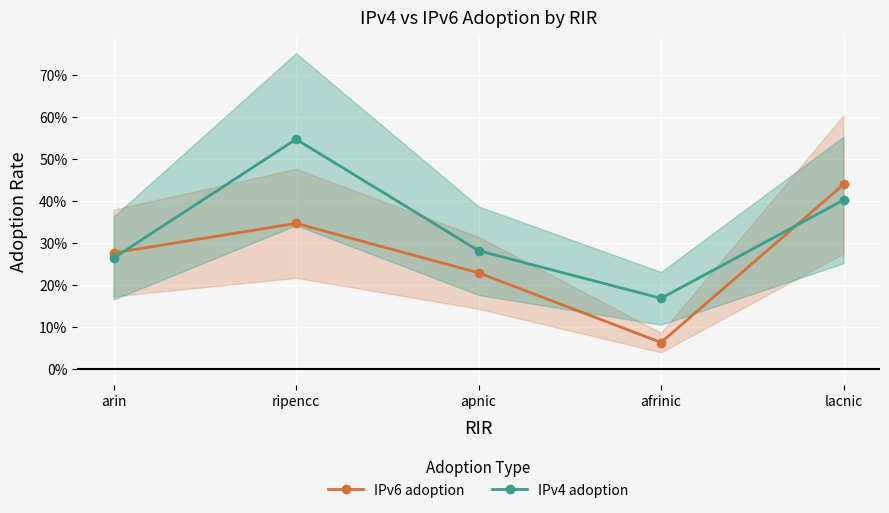

What is the label of the 2nd point from the right?

afrinic